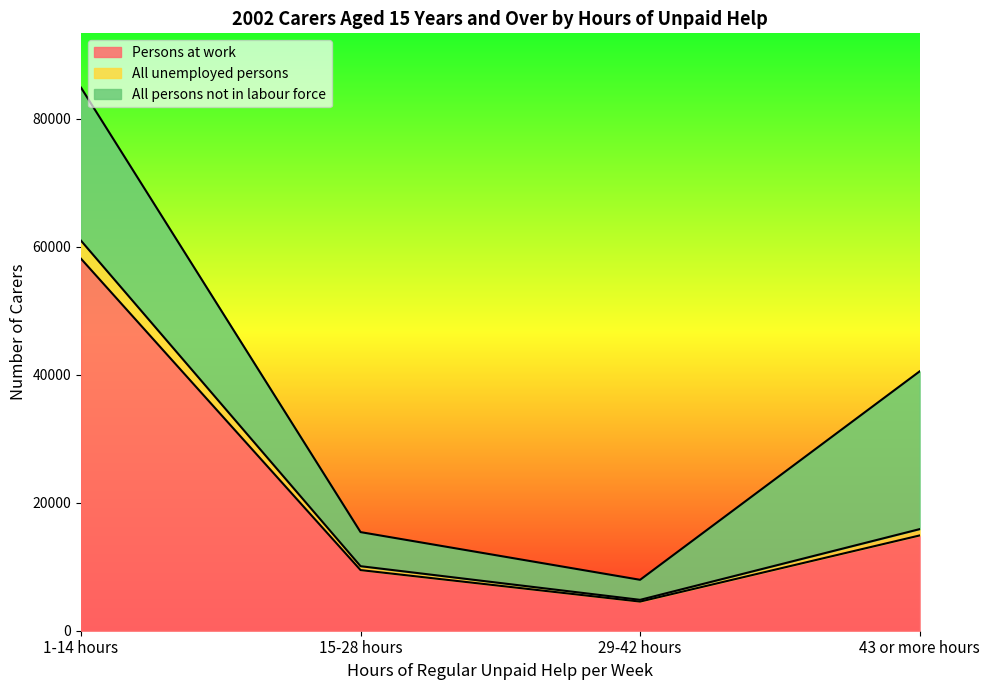

Does the chart display data point markers on the line(s)?

No